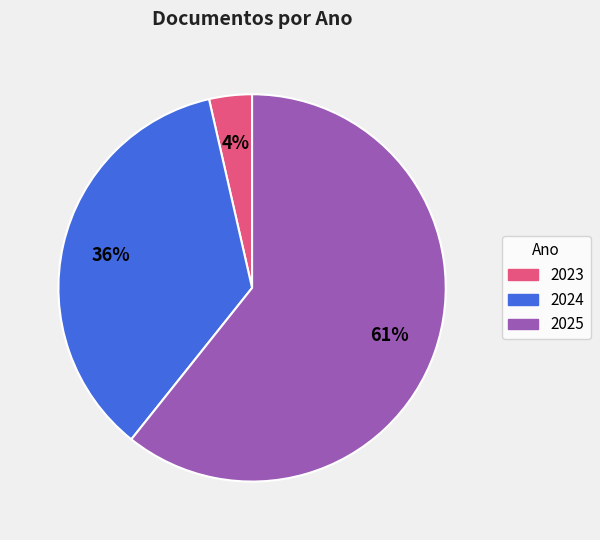

Is the sum of 2023 and 2024 greater than half?

No